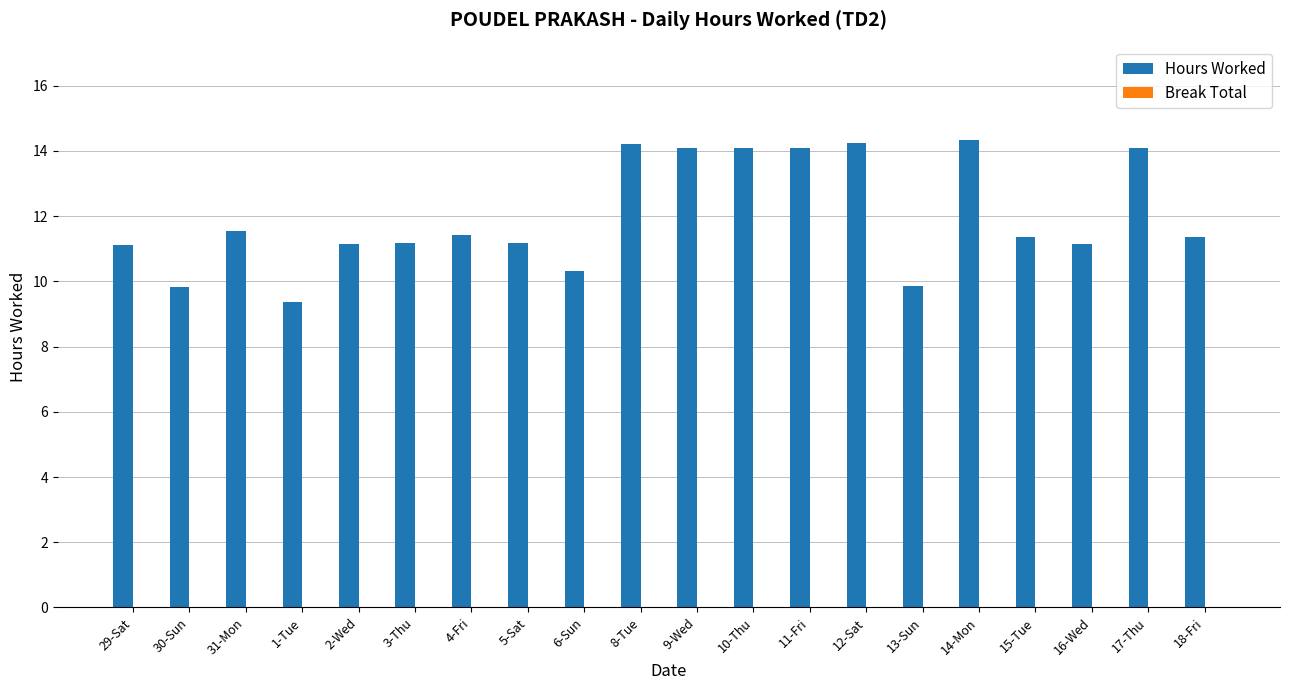

Which category has the lowest value across all series?

1-Tue